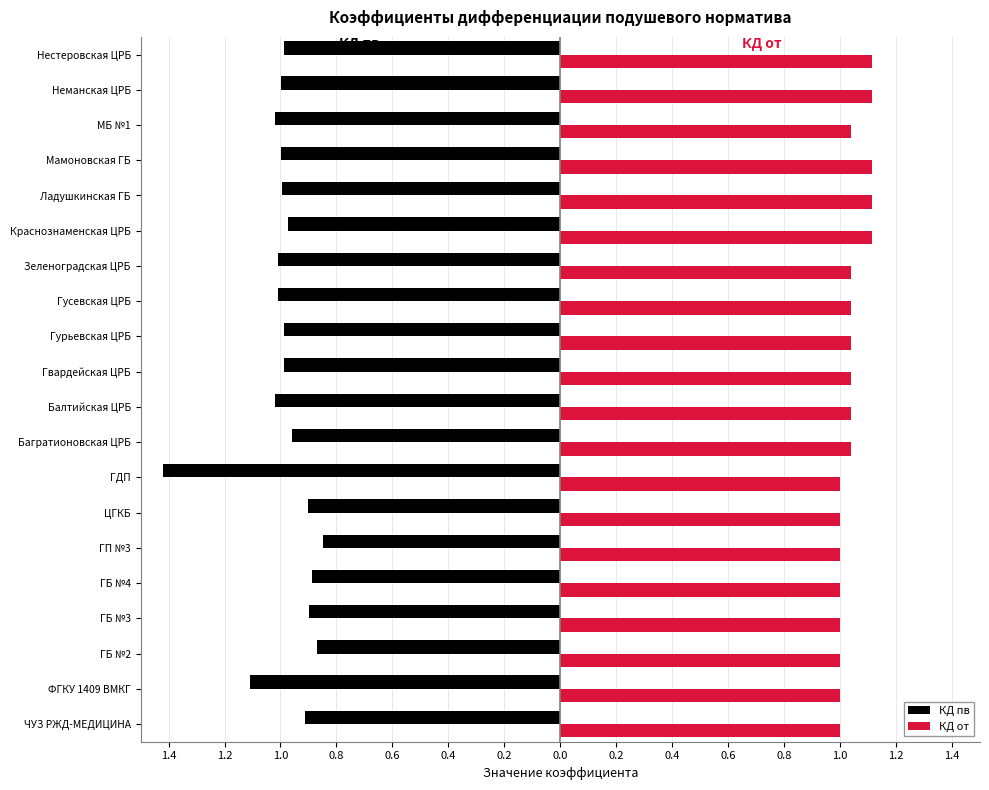

What is the average value of the КД от series?

1.0